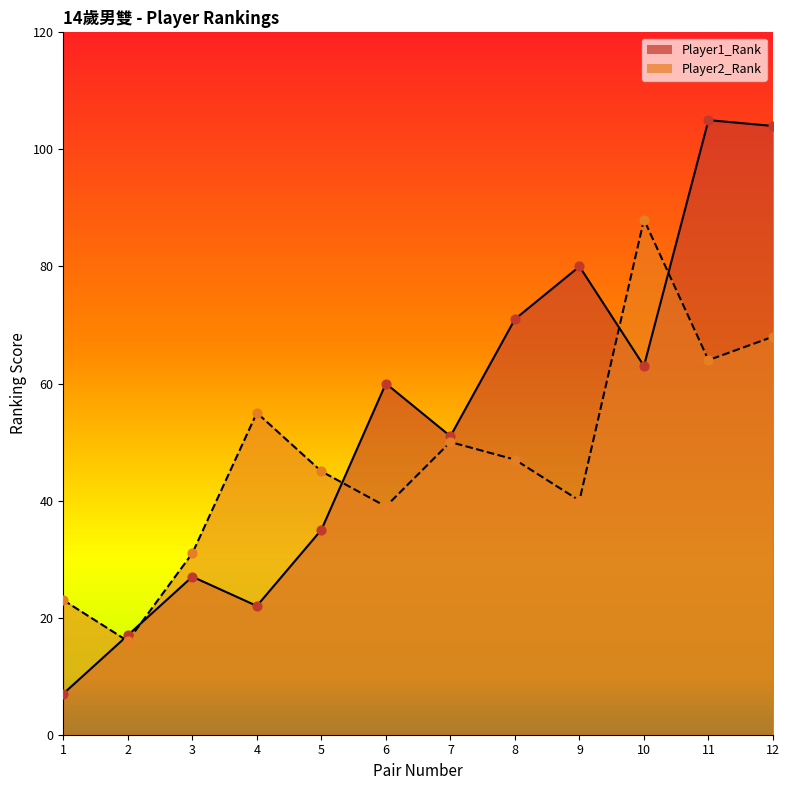

At which category is the sum across all series the highest?

12